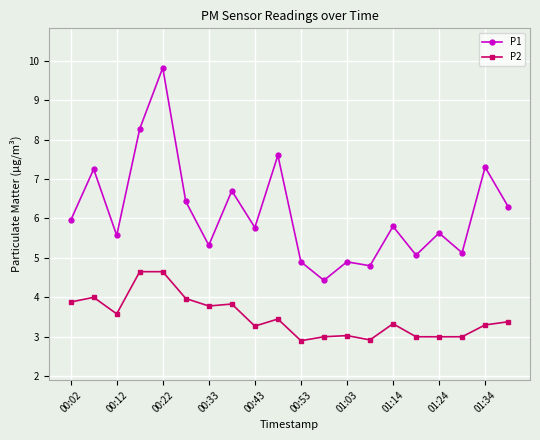

Which series has the largest total across all categories?

P1